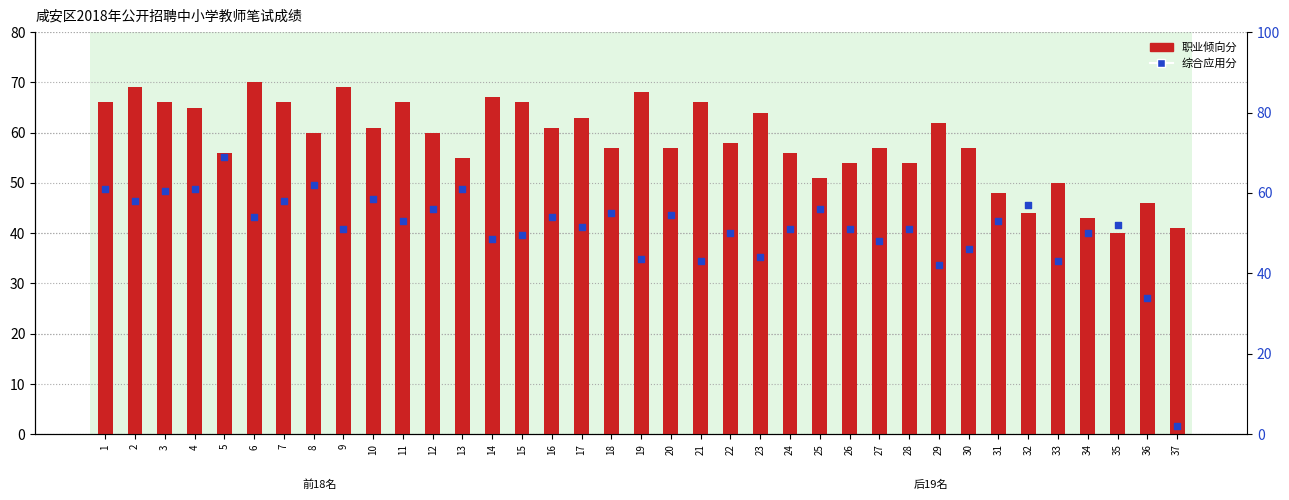

Which series contains the highest Y value?

职业倾向分